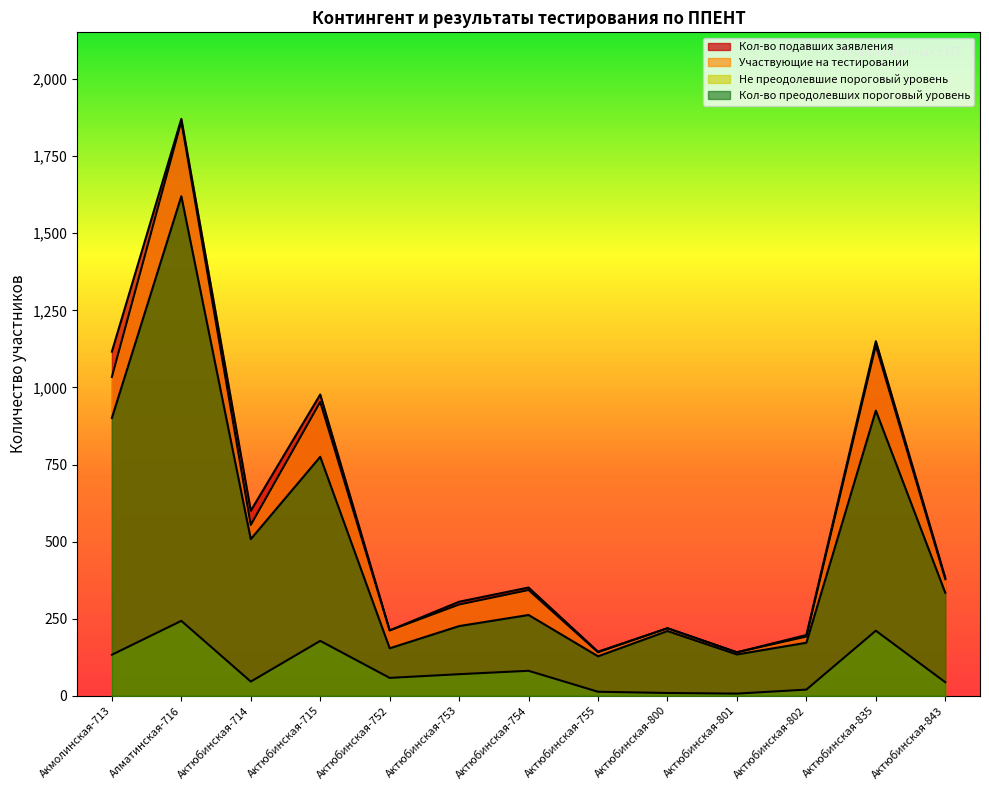

True or false: Участвующие на тестировании and Кол-во подавших заявления cross at least once.

False